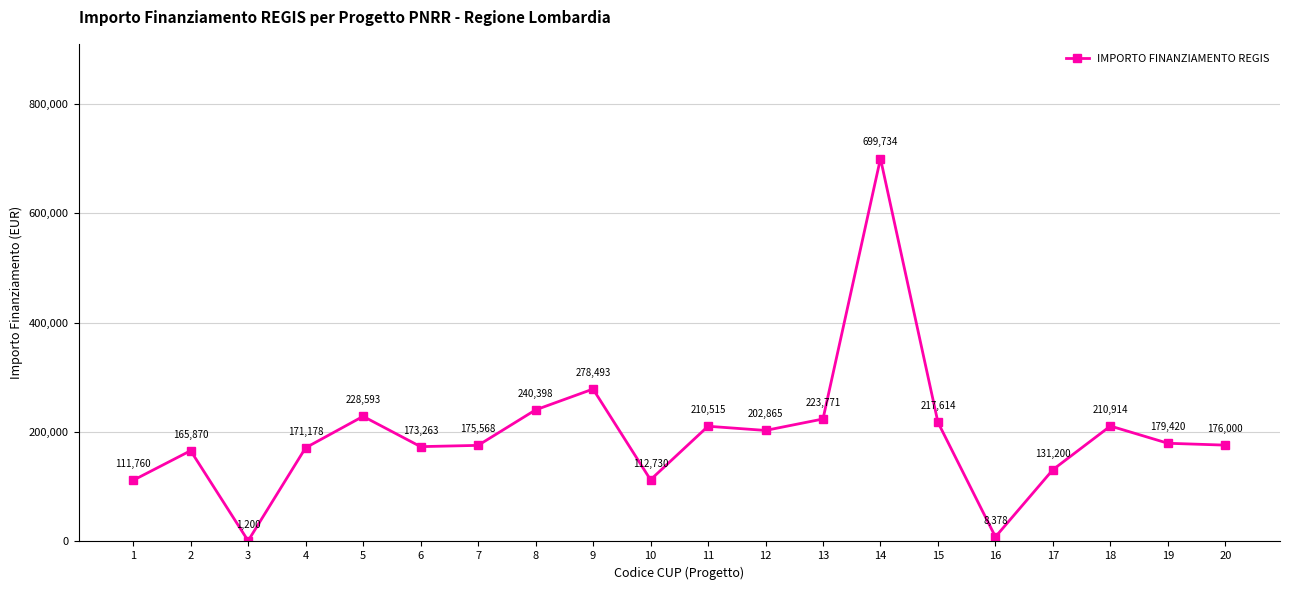

How many categories are shown in the chart?

20